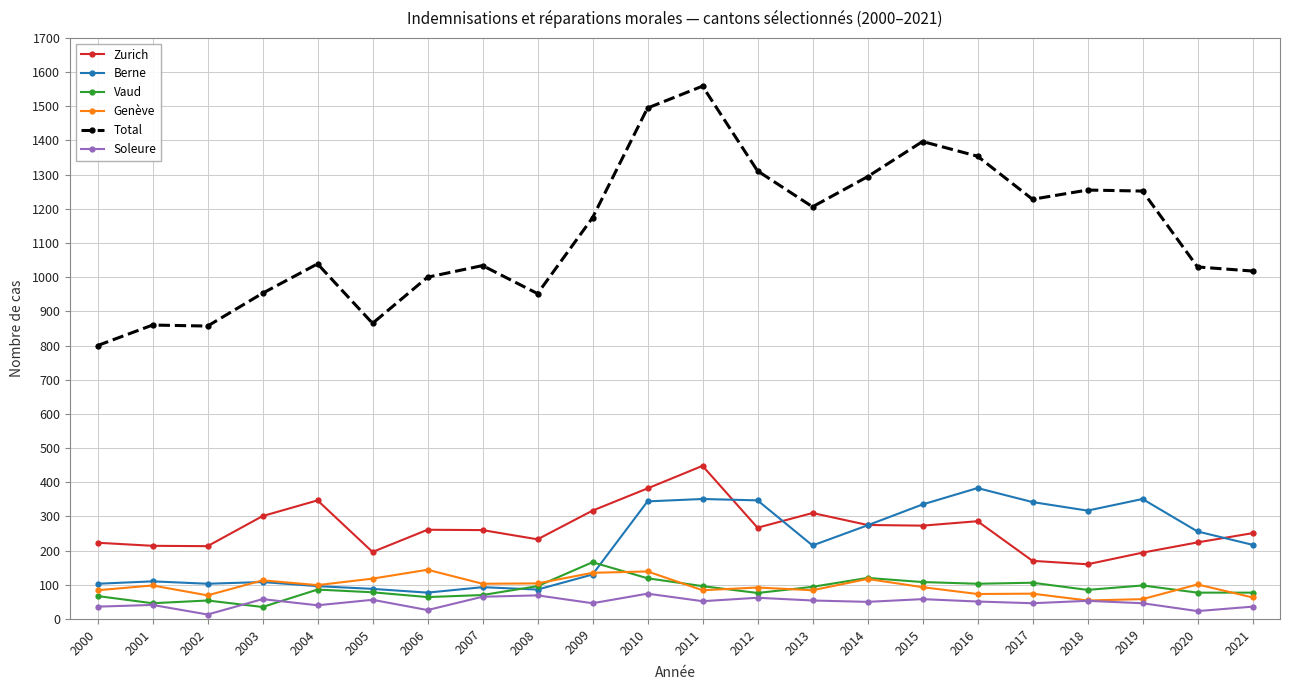

Which series has the widest spread of values?

Total